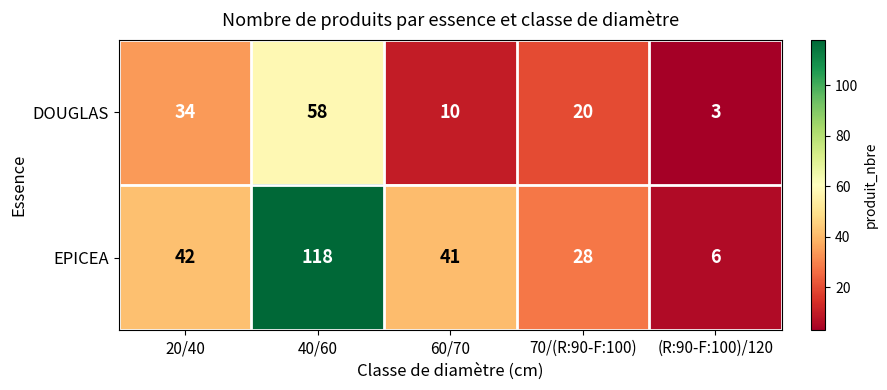

Is it true that EPICEA equals 41 at 60/70?

True